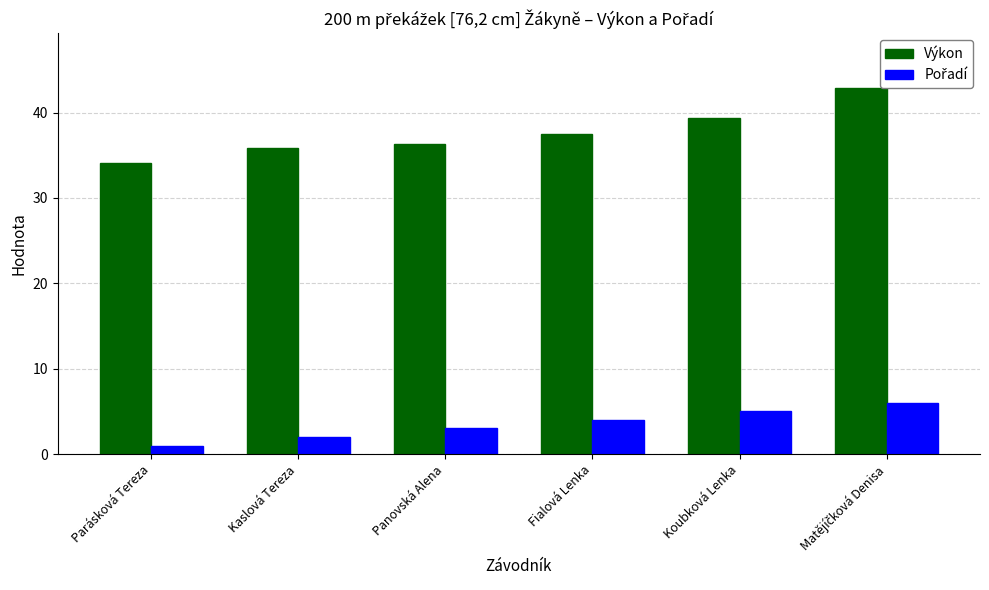

At which label does Výkon first exceed 37?

Fialová Lenka